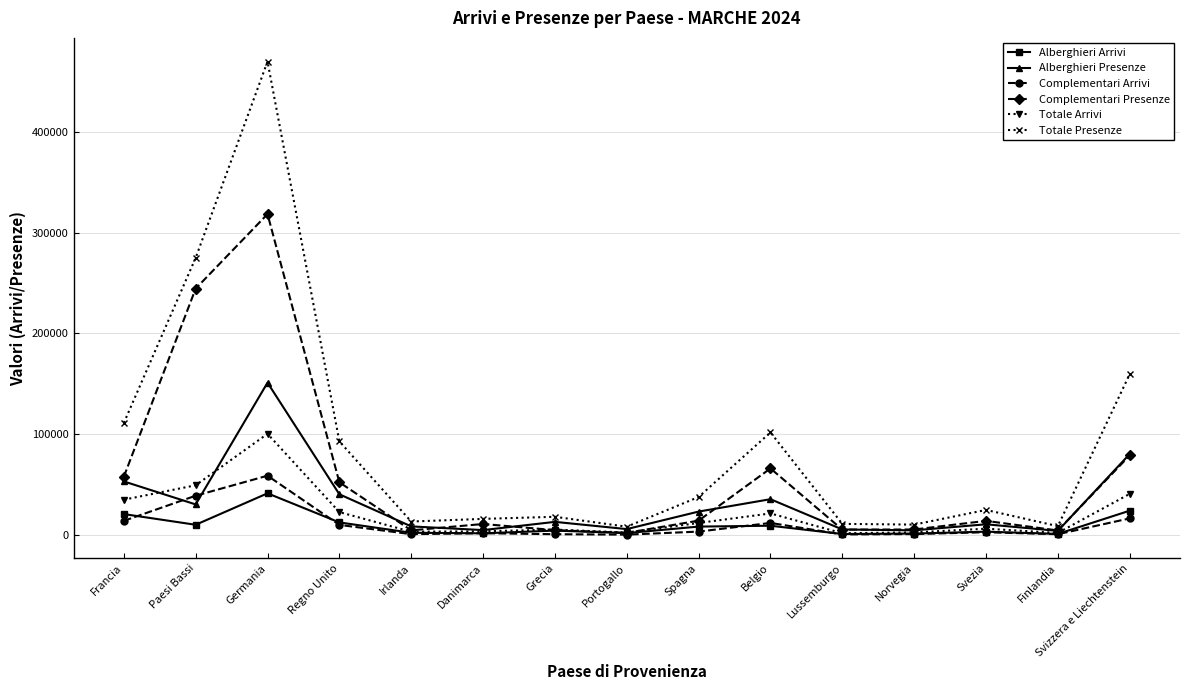

What is the approximate value of Totale Presenze at Paesi Bassi?

274916